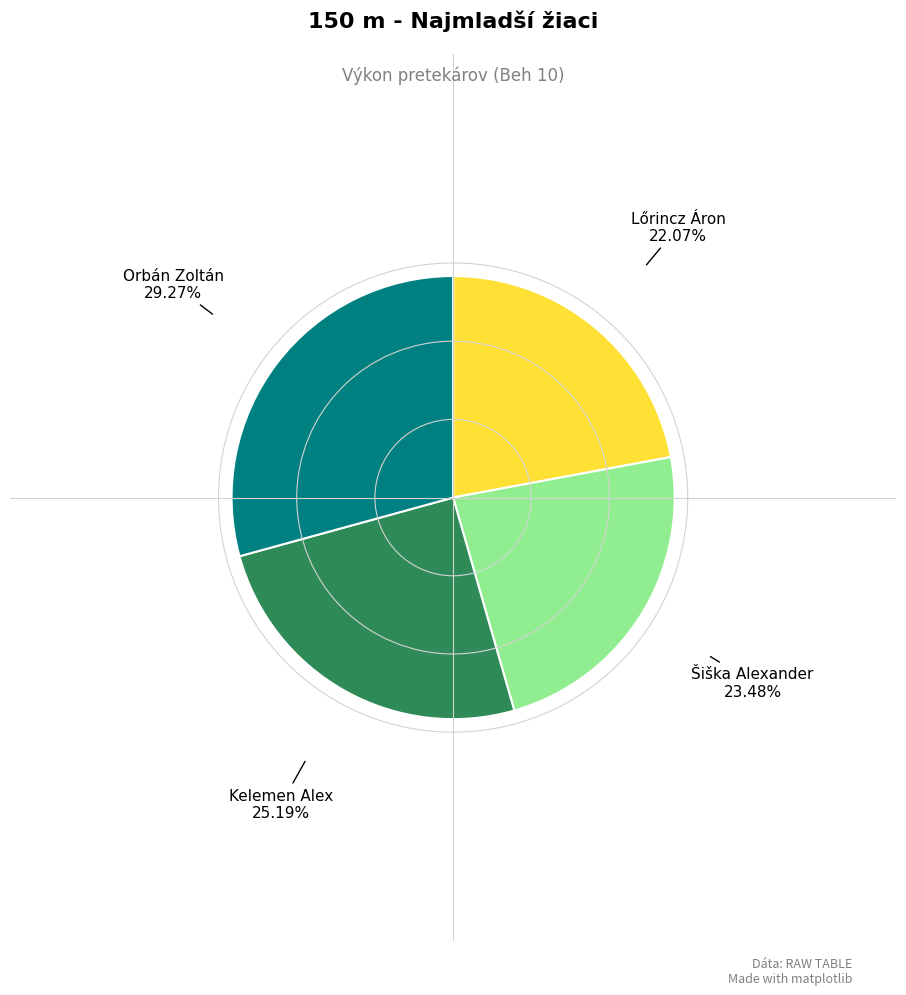

How many slices are in this pie chart?

4